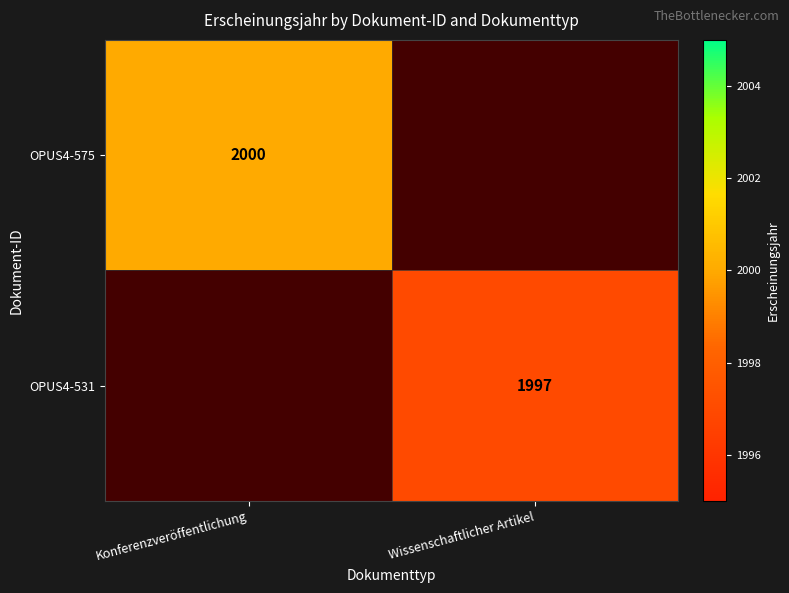

At how many categories does at least one series exceed 1997?

1